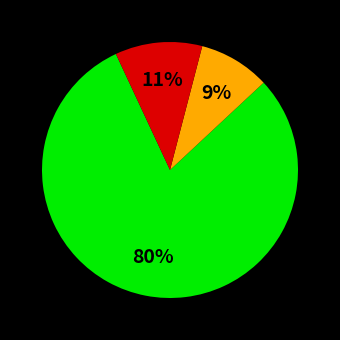

Is there a majority slice in this chart?

Yes